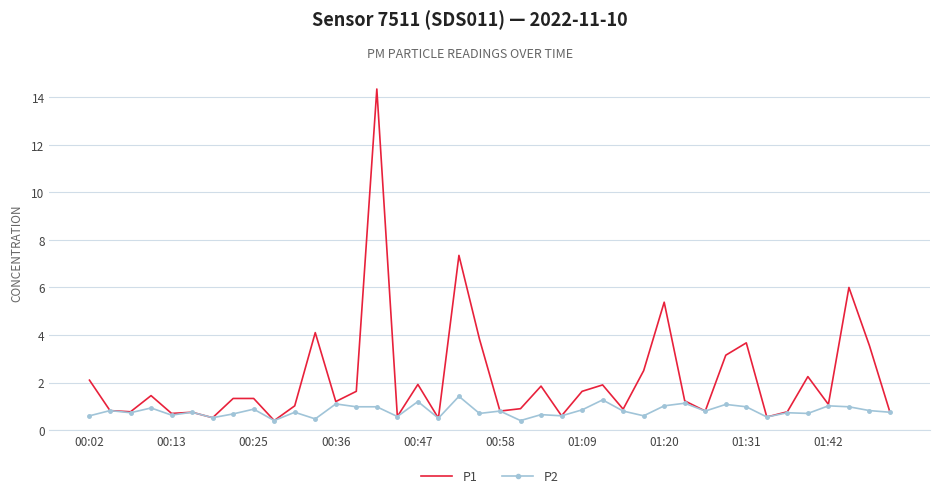

Which series has the widest spread of values?

P1